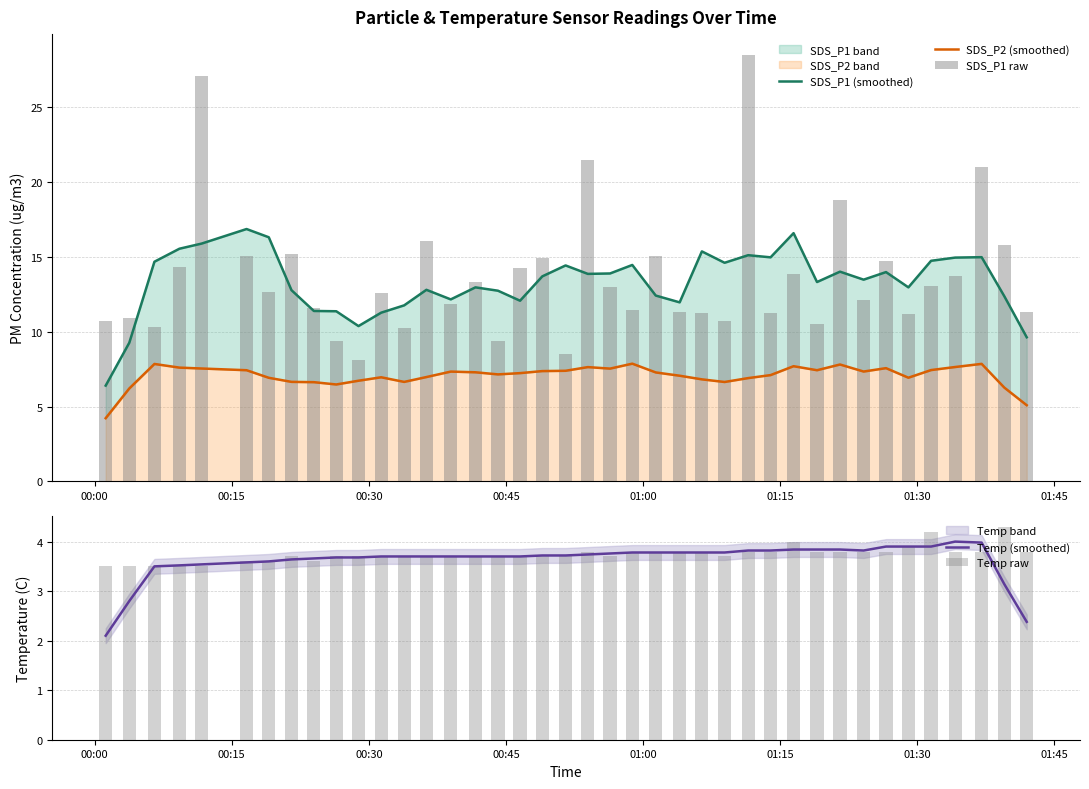

What is the difference between the second highest and second lowest values in the Temp raw series?

0.7